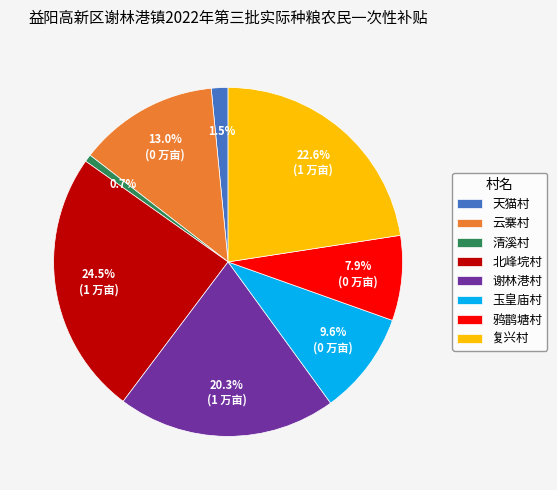

Is it true that 云寨村 is 28% of the pie?

False